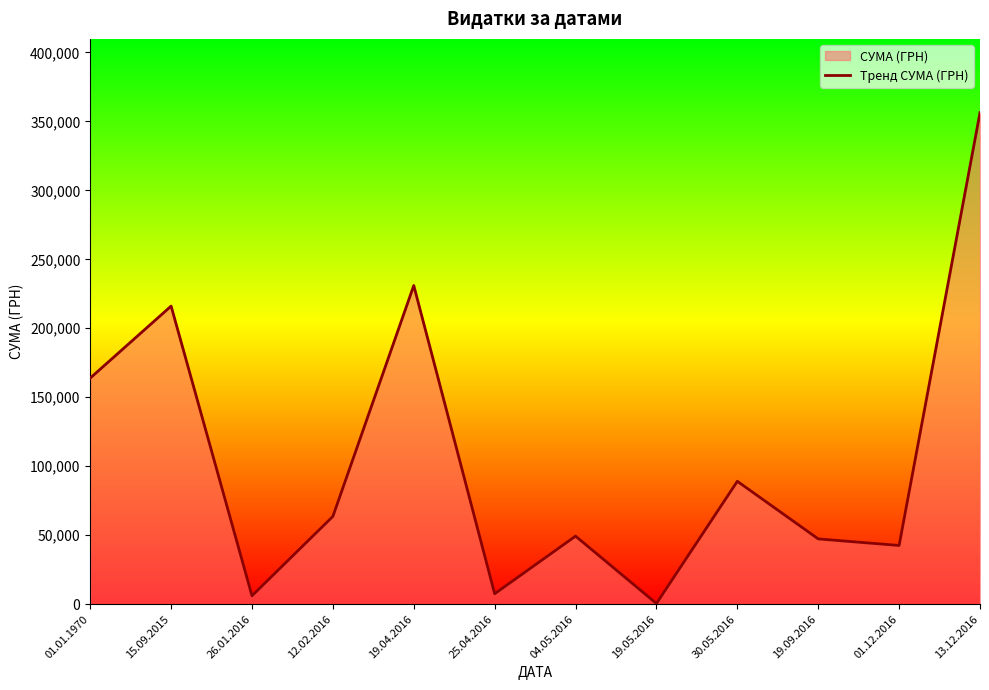

What is the difference between the second highest and minimum values?

230476.4